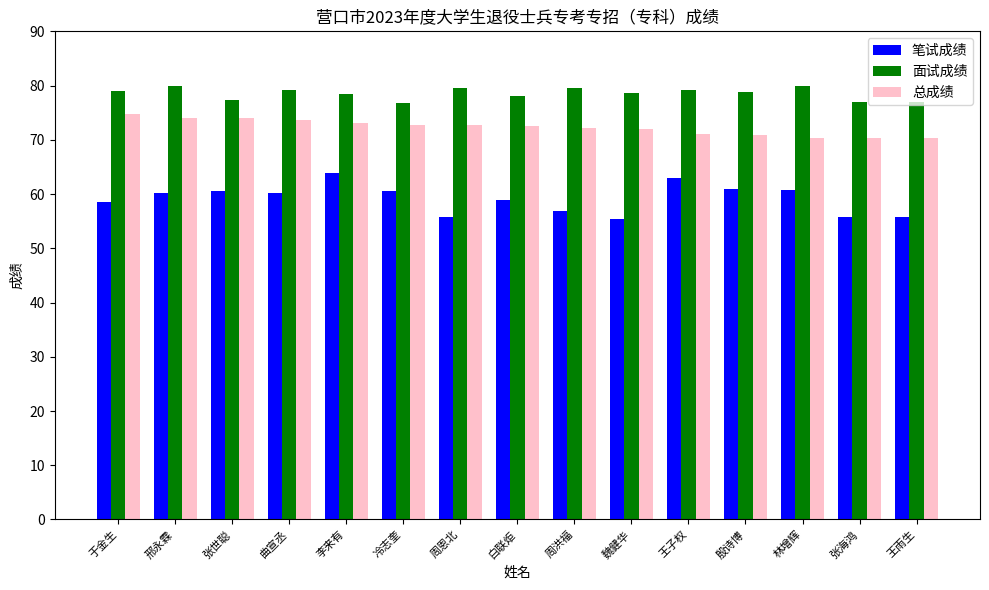

What is the value of the 面试成绩 bar at the 7th from the left?

79.6